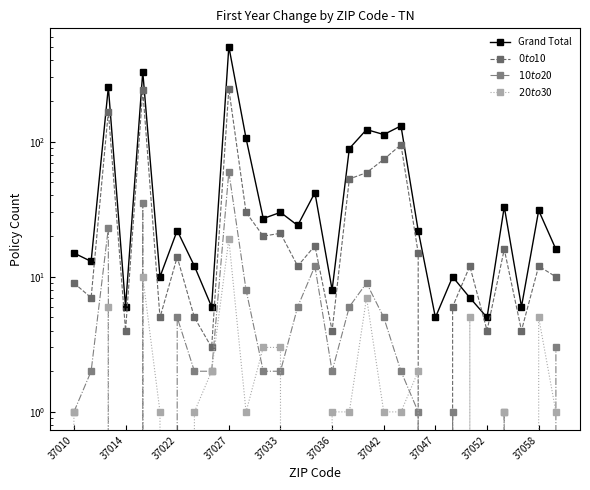

What is the difference between the highest and lowest values at 37033?

28